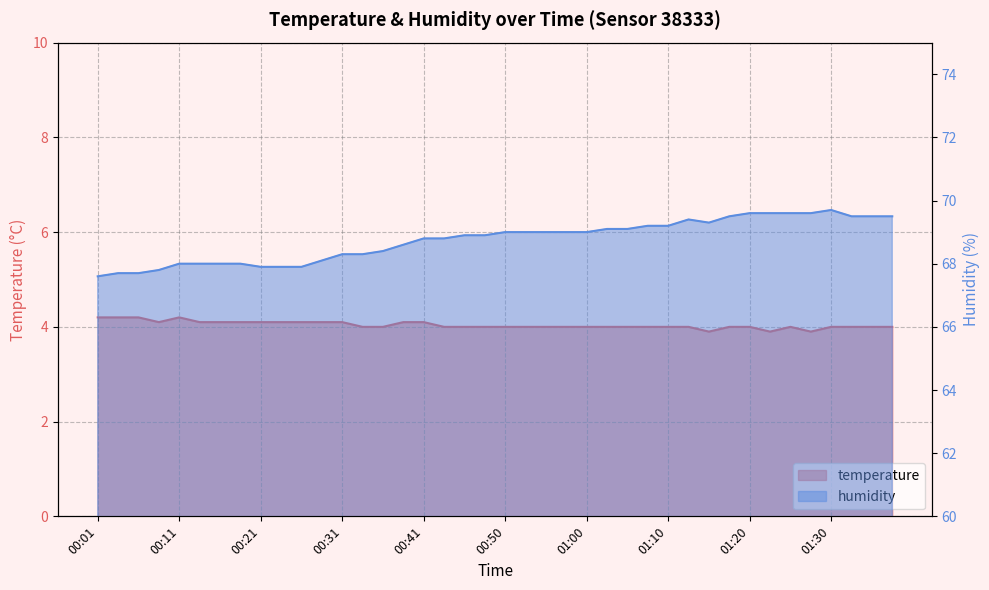

True or false: temperature and humidity cross at least once.

False